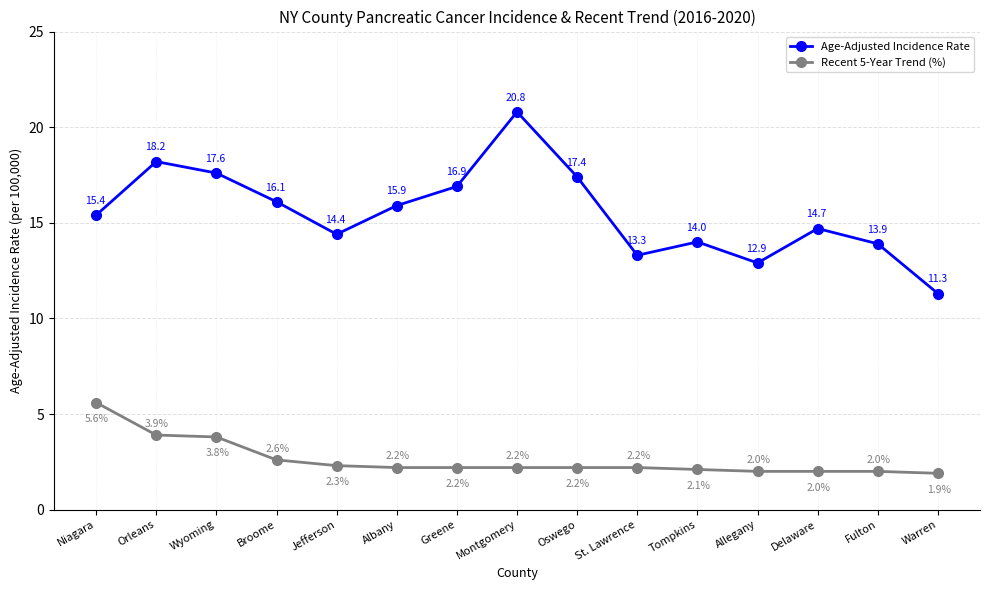

How many lines are shown in the chart?

2